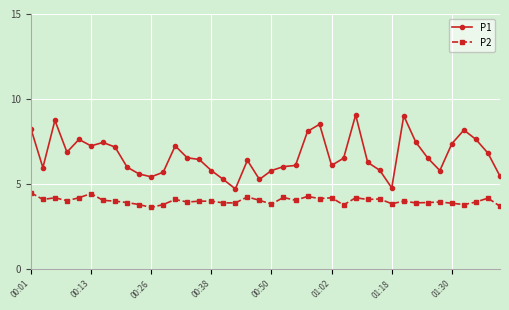

Which series has the largest total across all categories?

P1